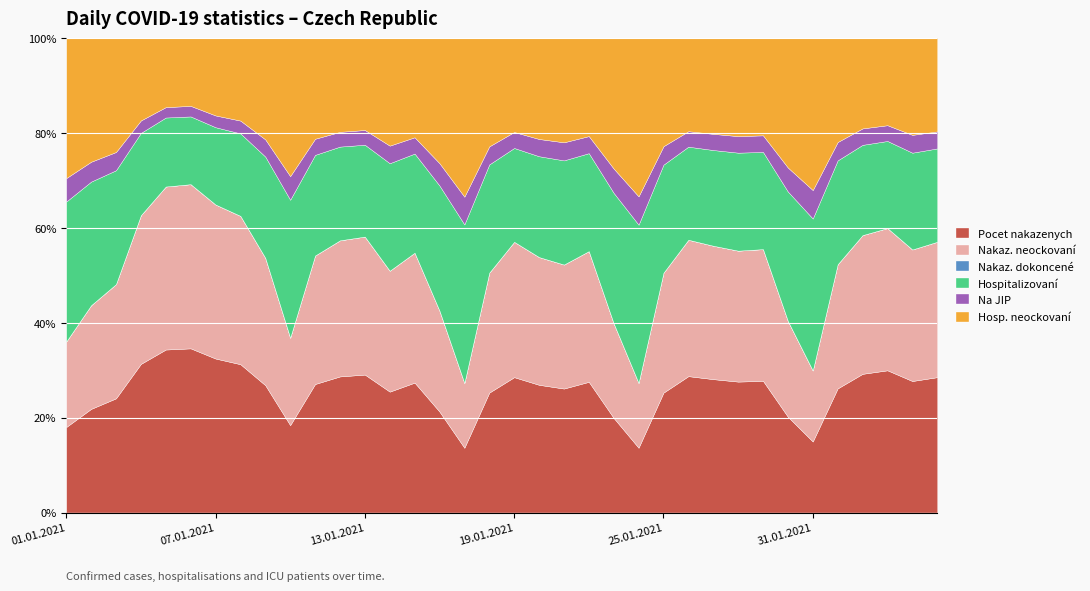

Rank the series by their maximum value, from highest to lowest.

Pocet nakazenych, Nakaz. neockovaní, Hospitalizovaní, Hosp. neockovaní, Na JIP, Nakaz. dokoncené